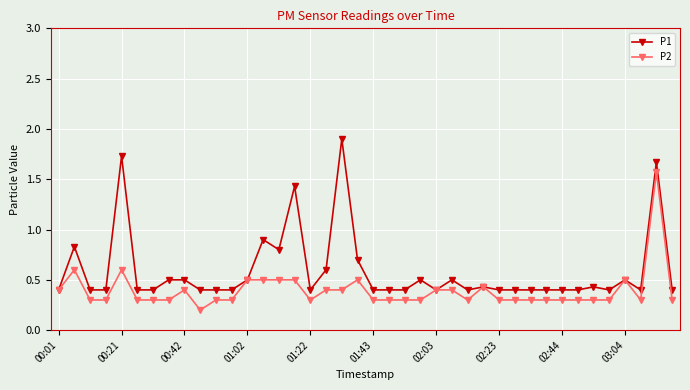

What is the value of the P2 point at the 15th from the left?

0.5